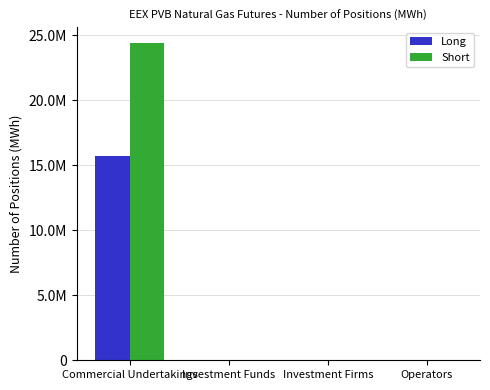

Rank the categories by Short value from lowest to highest.

Investment Funds, Investment Firms, Operators, Commercial Undertakings